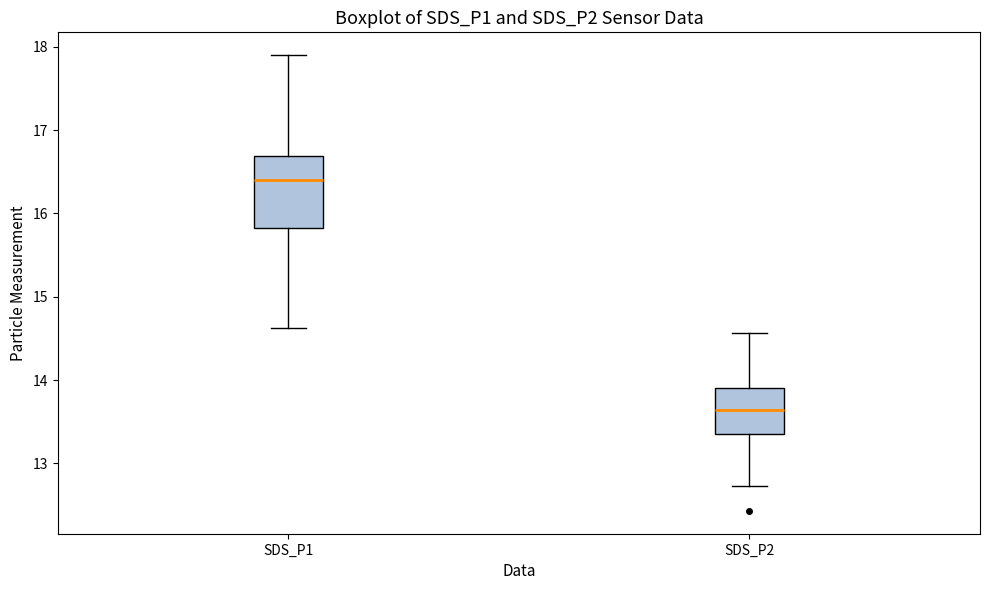

Reading left to right, read every box against the y-axis: the position of its median line, the range the box covers, and the ends of its whiskers. The values are not printed on the chart, so give them approximately, as read against the axis.

SDS_P1: median 16.4, box 15.8 to 16.7, whiskers 14.6 to 17.9
SDS_P2: median 13.6, box 13.4 to 13.9, whiskers 12.7 to 14.6